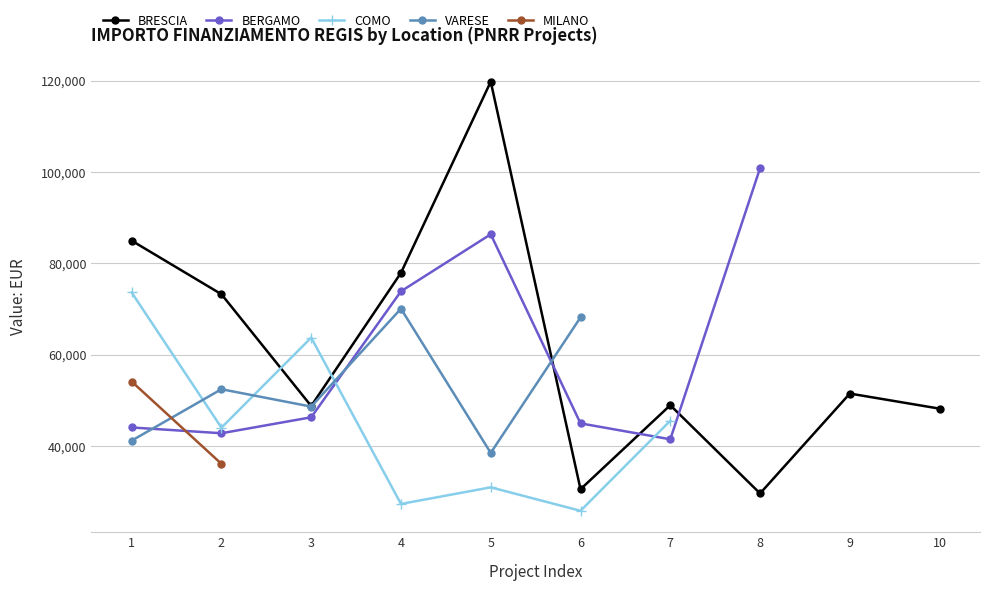

How many values in MILANO are above zero?

2